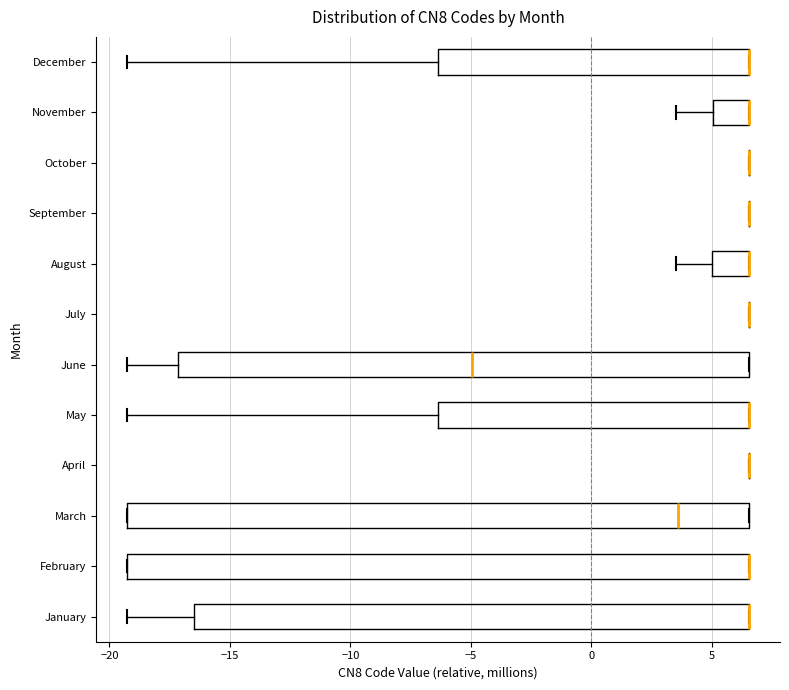

Reading bottom to top, read every box against the x-axis: the position of its median line, the range the box covers, and the ends of its whiskers. The values are not printed on the chart, so give them approximately, as read against the axis.

January: median 6.5 (drawn on the box's right edge), box -16.5 to 6.5, whiskers -19.5 to 6.5
February: median 6.5 (drawn on the box's right edge), box -19.5 to 6.5, whiskers -19.5 to 6.5
March: median 3.5, box -19.5 to 6.5, whiskers -19.5 to 6.5
April: box collapsed to a line at 6.5, whiskers 6.5 to 6.5
May: median 6.5 (drawn on the box's right edge), box -6.5 to 6.5, whiskers -19.5 to 6.5
June: median -5.0, box -17.0 to 6.5, whiskers -19.5 to 6.5
July: box collapsed to a line at 6.5, whiskers 6.5 to 6.5
August: median 6.5 (drawn on the box's right edge), box 5.0 to 6.5, whiskers 3.5 to 6.5
September: box collapsed to a line at 6.5, whiskers 6.5 to 6.5
October: box collapsed to a line at 6.5, whiskers 6.5 to 6.5
November: median 6.5 (drawn on the box's right edge), box 5.0 to 6.5, whiskers 3.5 to 6.5
December: median 6.5 (drawn on the box's right edge), box -6.5 to 6.5, whiskers -19.5 to 6.5